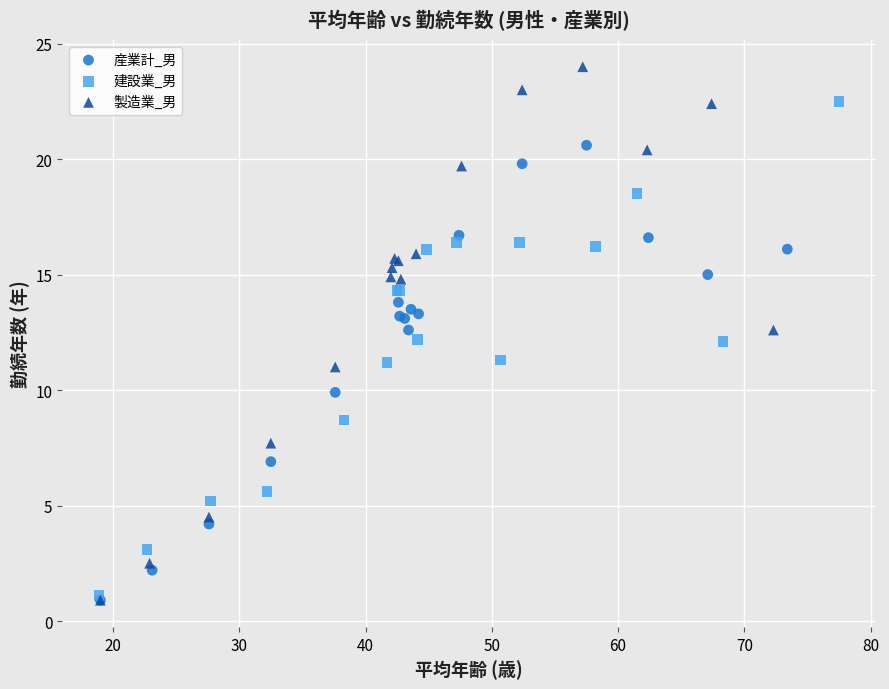

Which series reaches the maximum Y coordinate?

製造業_男